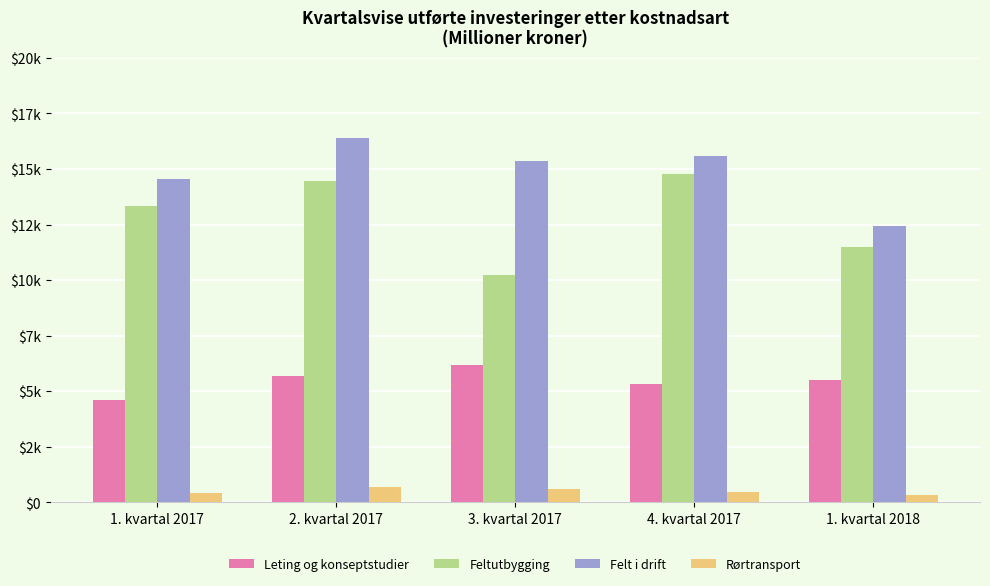

How many Leting og konseptstudier values are between 5332 and 5702?

3